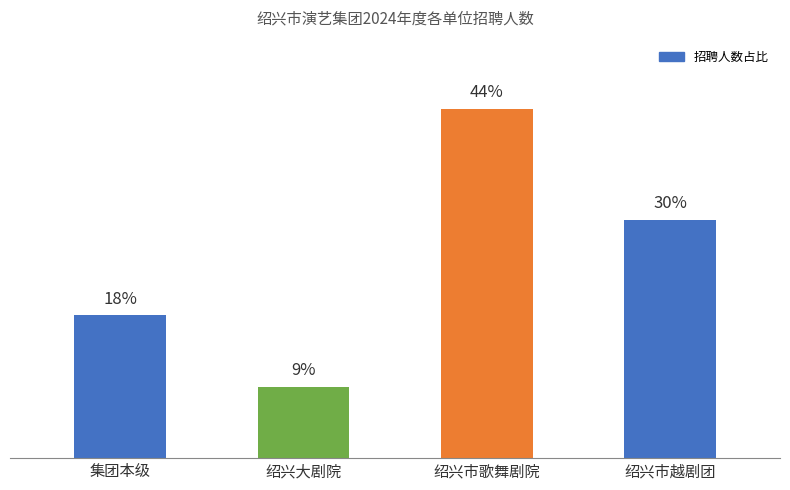

Does the chart contain stacked bars?

No